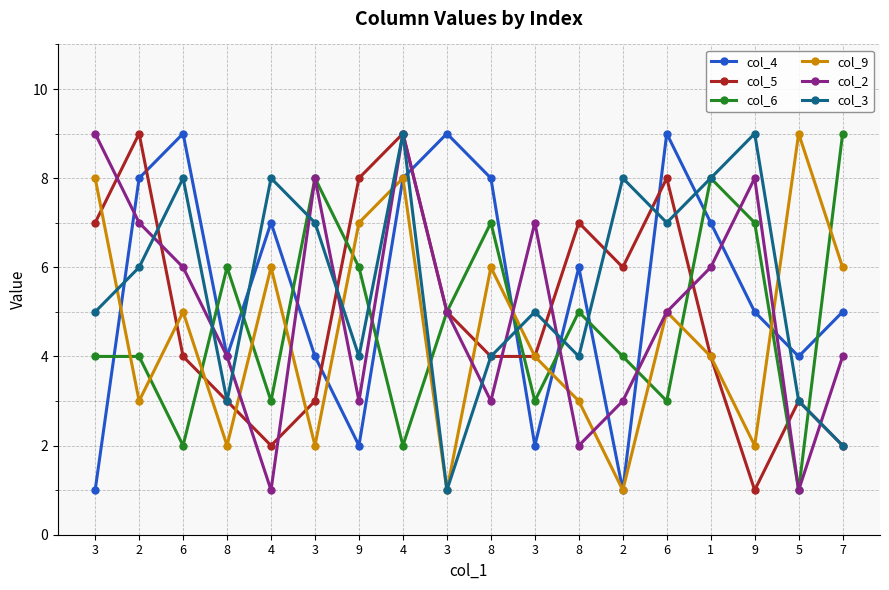

The col_4 series shows 4 at 4. True or false?

False